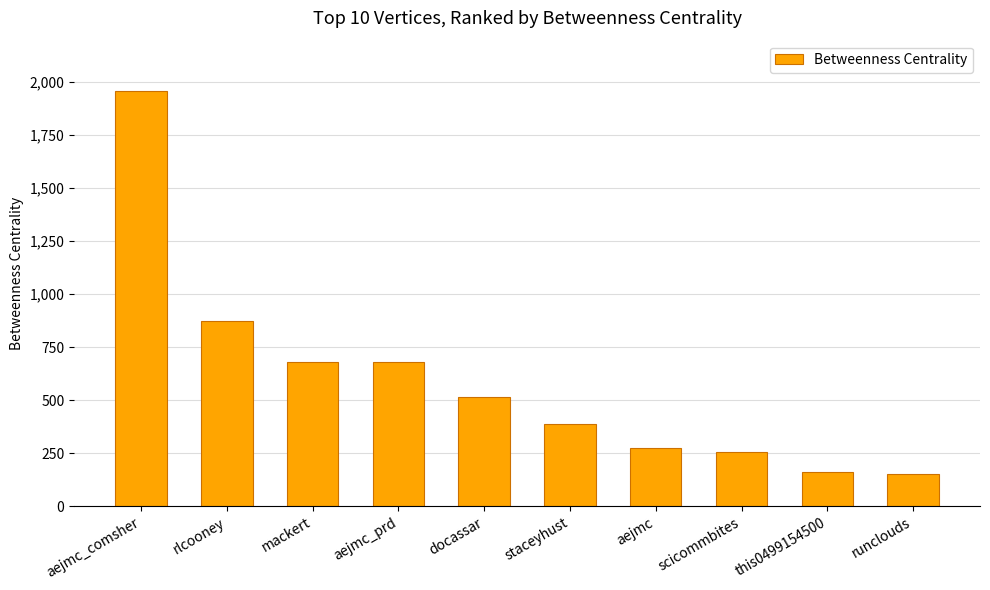

The chart shows a value of 679.8 at aejmc_prd. True or false?

True